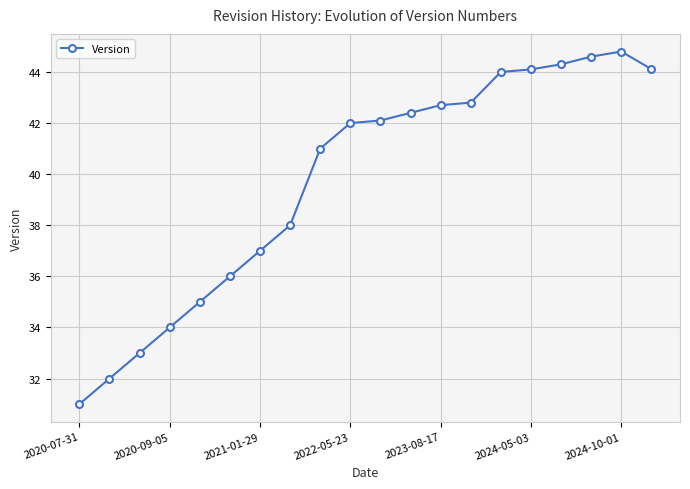

Reading left to right, what are all the values shown in this chart?

31.0	32.0	33.0	34.0	35.0	36.0	37.0	38.0	41.0	42.0	42.1	42.4	42.7	42.8	44.0	44.1	44.3	44.6	44.8	44.1